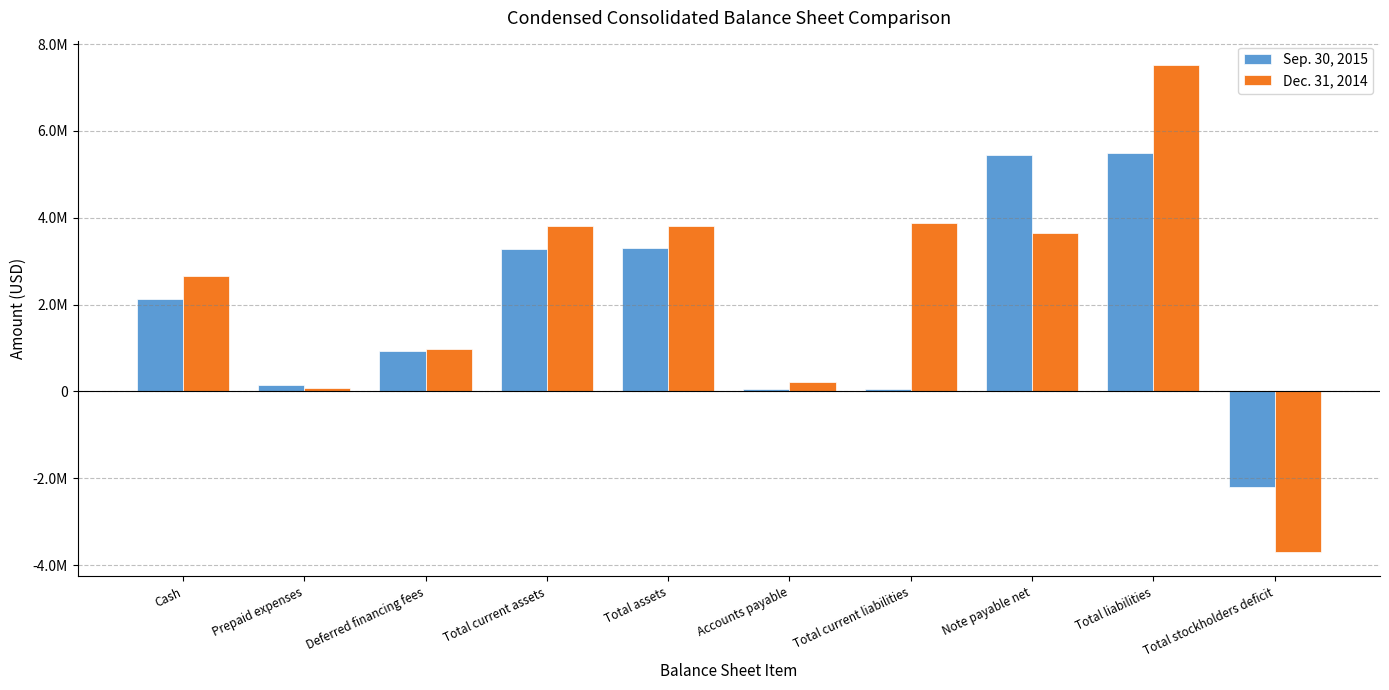

True or false: Sep. 30, 2015 has a value of 3301552 at Total assets.

True